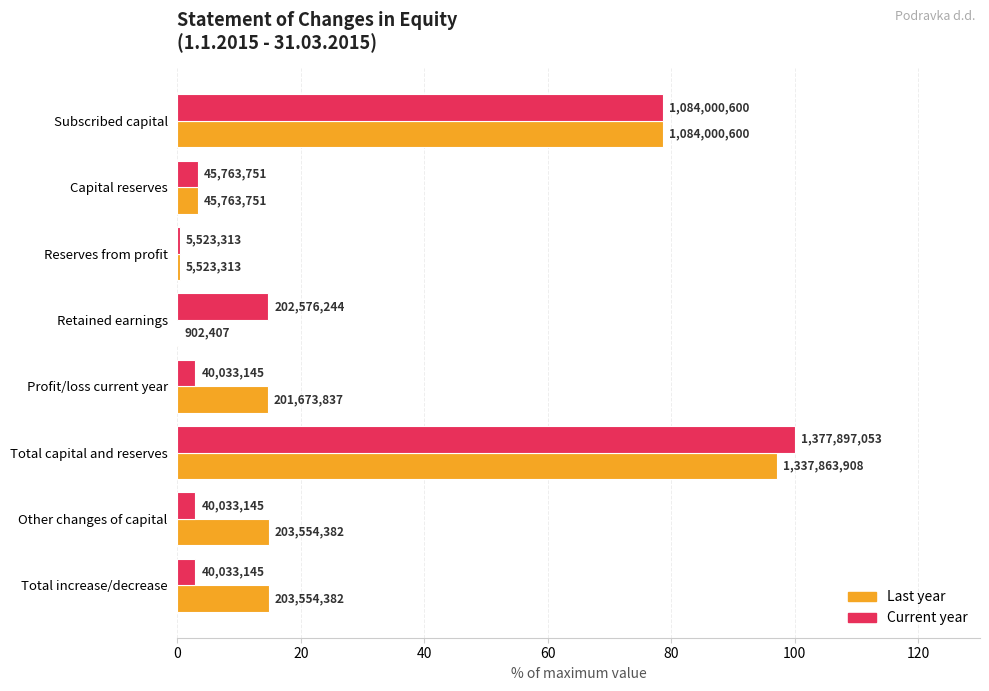

What is the difference between the second highest and minimum values in the Current year series?

78.3